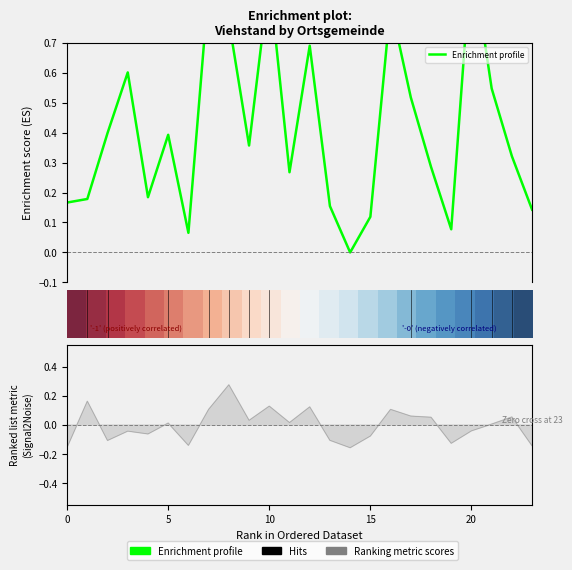

True or false: Enrichment profile has more than 0 points higher than both neighbors.

True